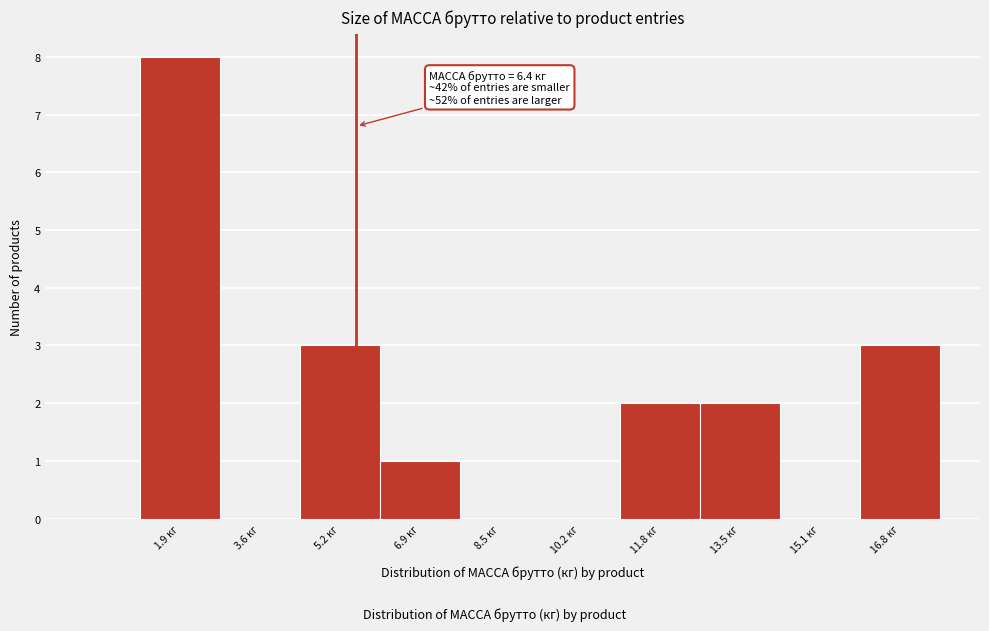

Reading right to left, transcribe all the data shown in this chart.

16.8 кг=3	15.1 кг=0	13.5 кг=2	11.8 кг=2	10.2 кг=0	8.5 кг=0	6.9 кг=1	5.2 кг=3	3.6 кг=0	1.9 кг=8